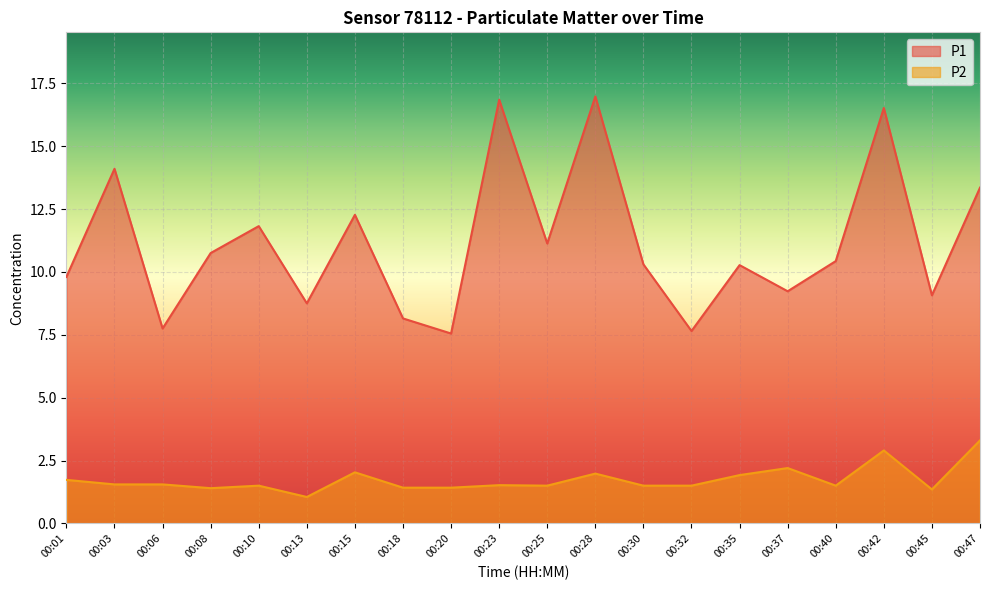

List the labels in order of P1 value, smallest first.

00:20, 00:32, 00:06, 00:18, 00:13, 00:45, 00:37, 00:01, 00:35, 00:30, 00:40, 00:08, 00:25, 00:10, 00:15, 00:47, 00:03, 00:42, 00:23, 00:28